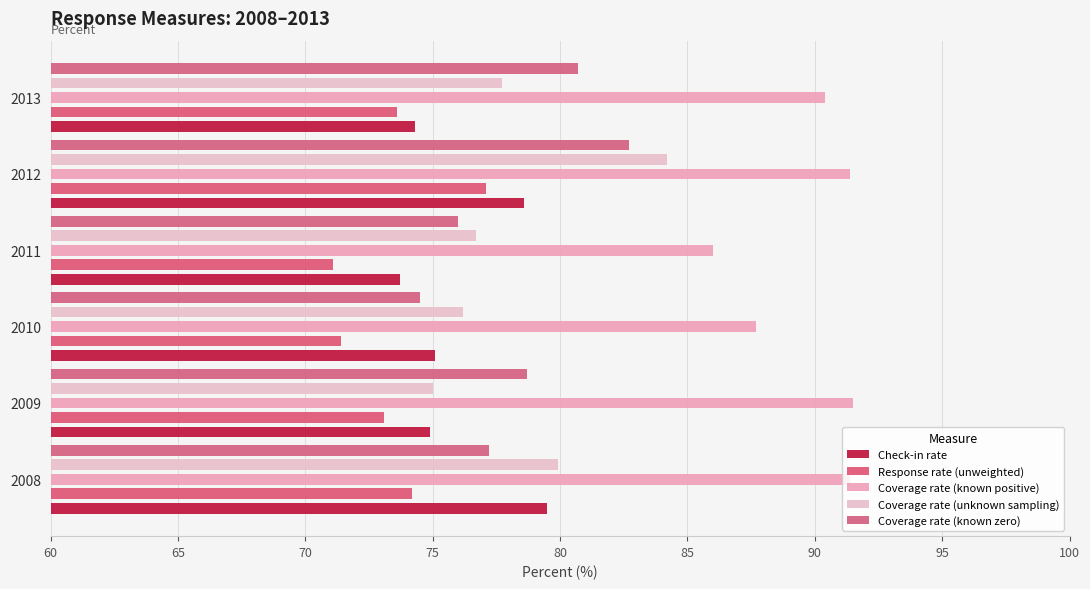

How many data points in Coverage rate (known zero) are less than 78?

3